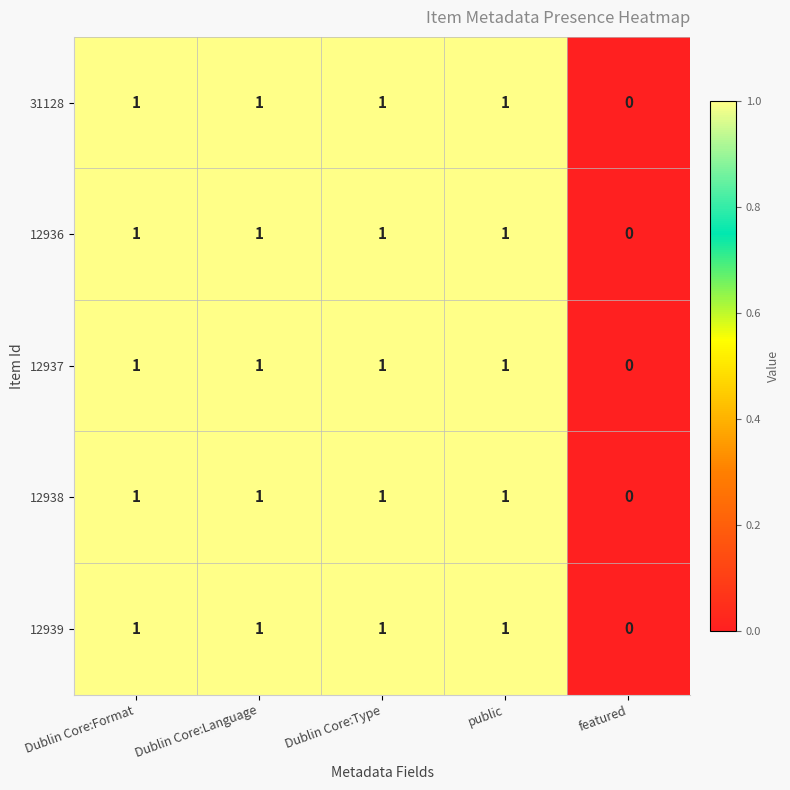

Count the 12939 values in the range 1 to 2.

4